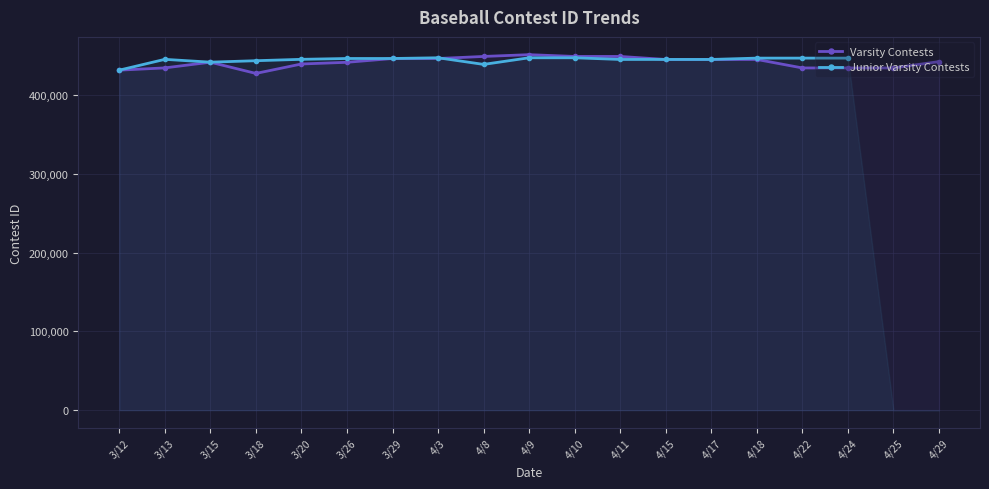

Rank the categories by Varsity Contests value from highest to lowest.

4/9, 4/11, 4/10, 4/8, 4/3, 3/29, 4/18, 4/17, 4/15, 4/29, 3/15, 3/26, 3/20, 3/13, 4/25, 4/24, 4/22, 3/12, 3/18